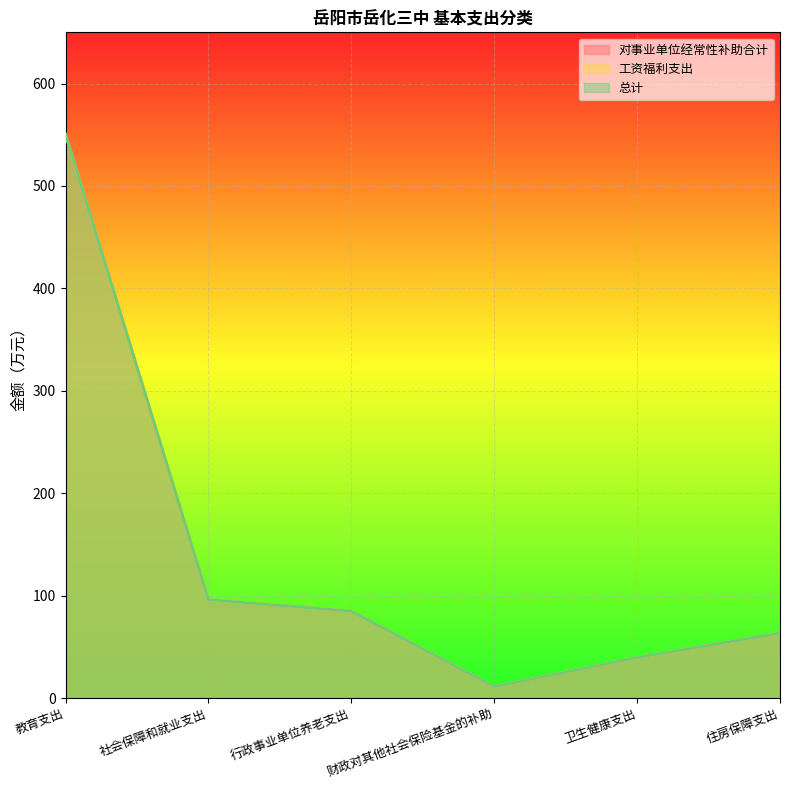

How many values in the 工资福利支出 series exceed 84?

3